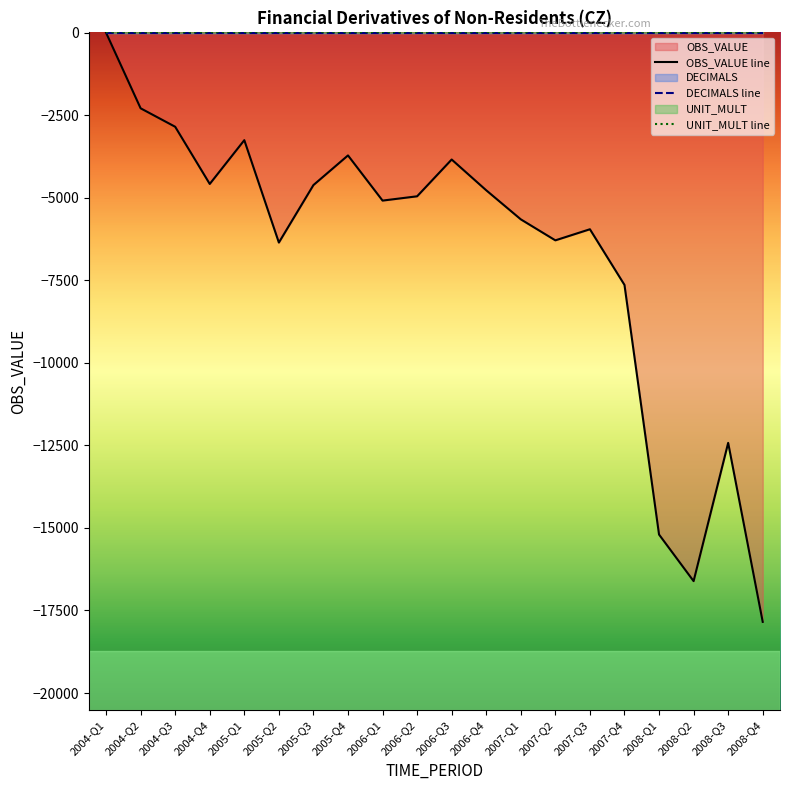

Reading left to right, what are all the values shown in this chart?

OBS_VALUE line: 0	-2291	-2850	-4582	-3256	-6357	-4616	-3718	-5086	-4956	-3842	-4774	-5654	-6290	-5954	-7640	-15200	-16611	-12424	-17845
DECIMALS line: 2	2	2	2	2	2	2	2	2	2	2	2	2	2	2	2	2	2	2	2
UNIT_MULT line: 6	6	6	6	6	6	6	6	6	6	6	6	6	6	6	6	6	6	6	6